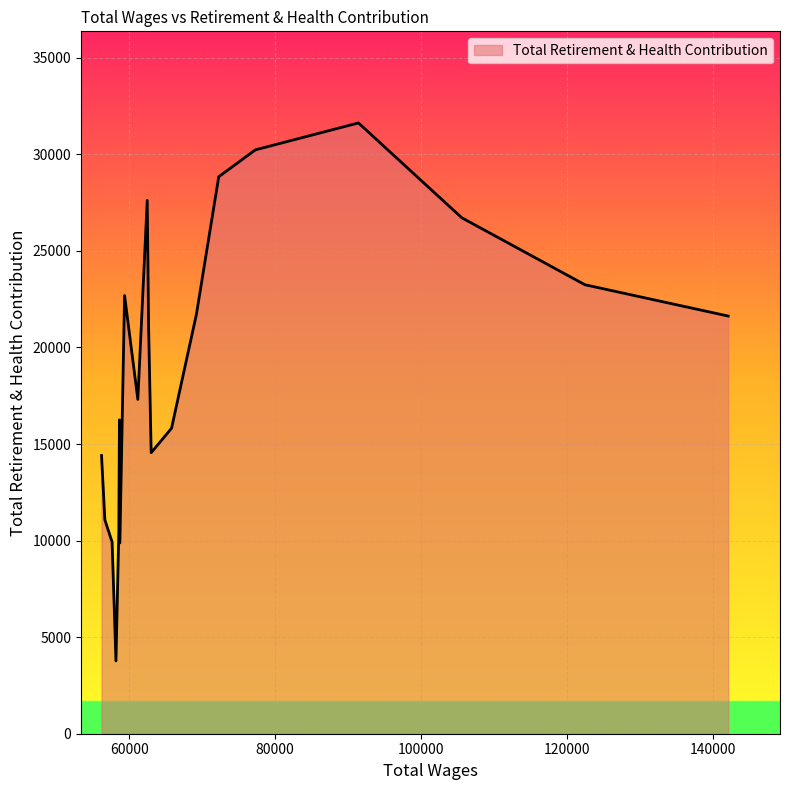

What is the greatest value displayed?

31627